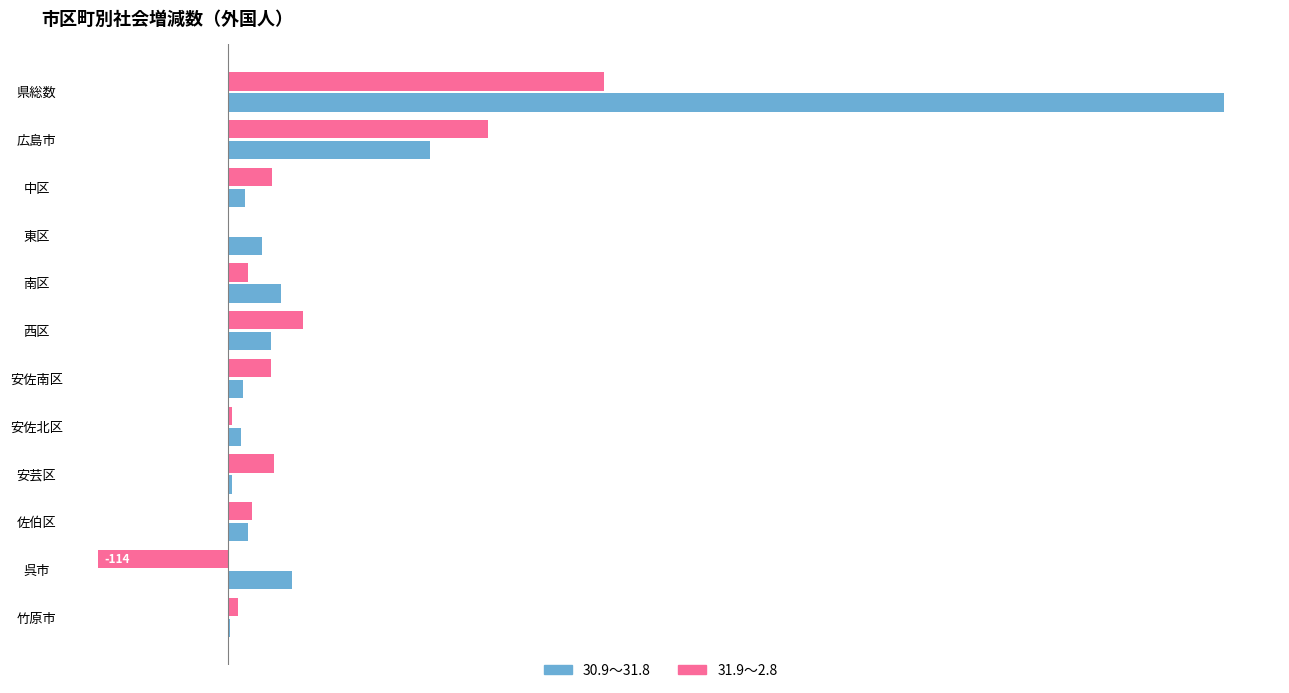

True or false: 31.9～2.8 has a value of 330 at 県総数.

True